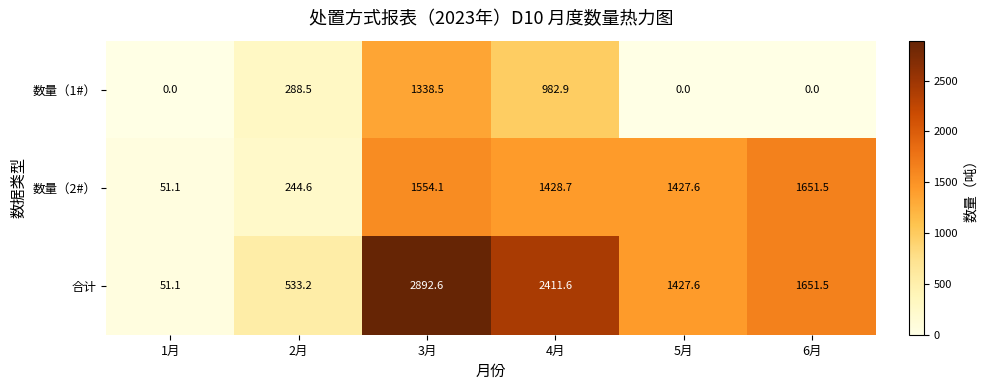

How many distinct data groups are displayed?

3